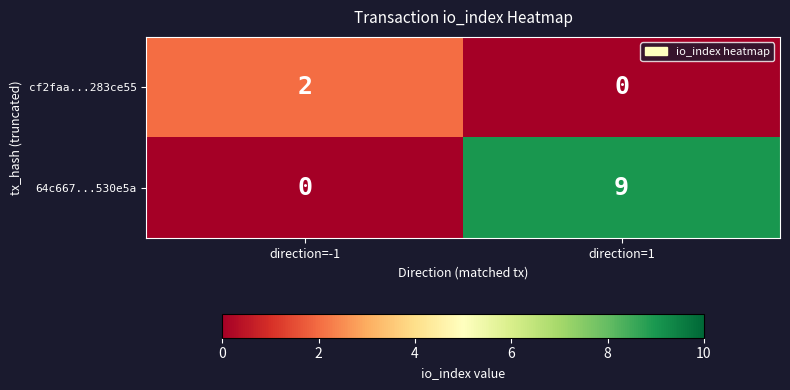

True or false: cf2faa...283ce55 has a value of 2 at direction=-1.

True